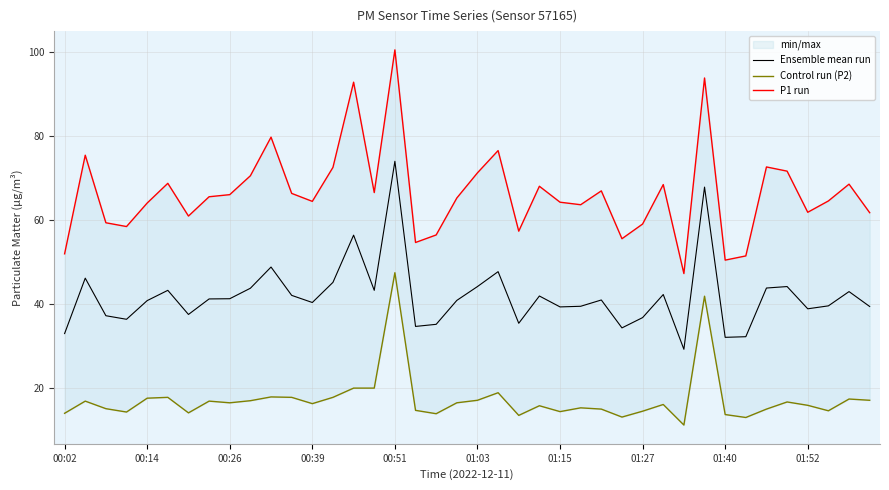

At which label does Ensemble mean run reach its peak?

00:51